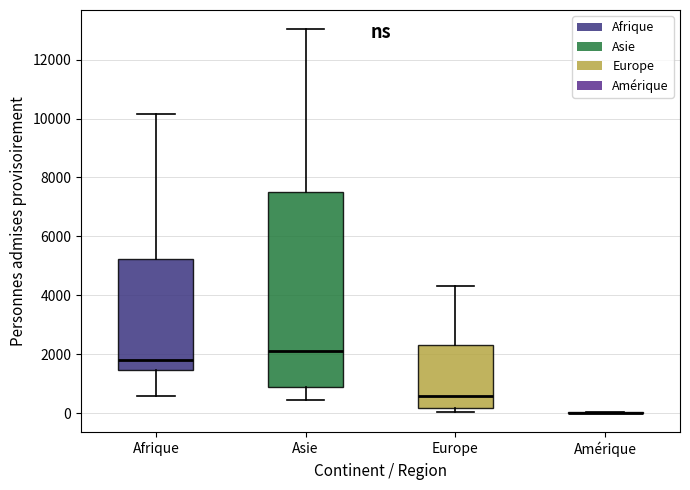

Reading left to right, read every box against the y-axis: the position of its median line, the range the box covers, and the ends of its whiskers. The values are not printed on the chart, so give them approximately, as read against the axis.

Afrique: median 1800, box 1400 to 5200, whiskers 600 to 10200
Asie: median 2000, box 800 to 7600, whiskers 400 to 13000
Europe: median 600, box 200 to 2400, whiskers 0 to 4400
Amérique: box collapsed to a line at 0, whiskers 0 to 0